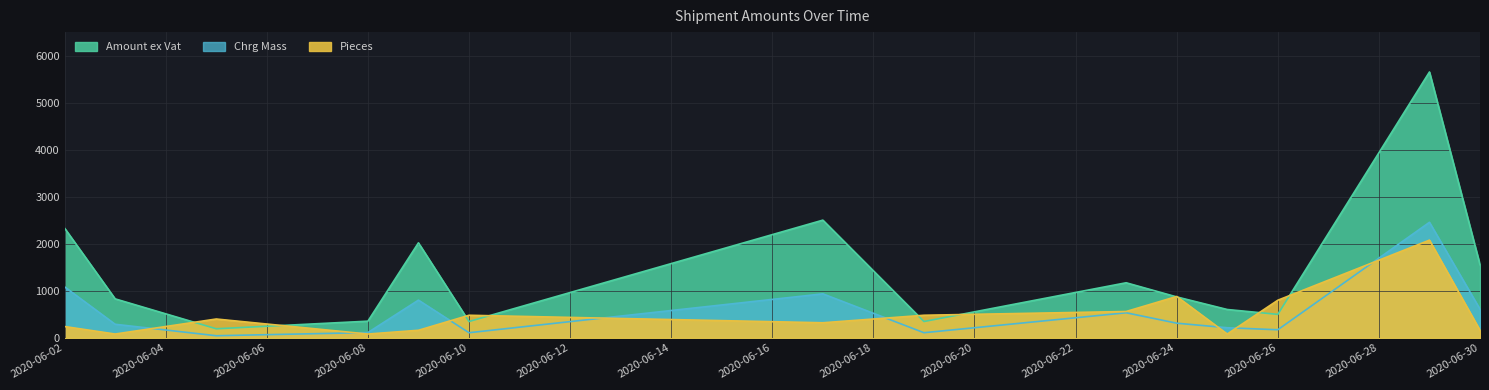

What is the lowest value of the Pieces series?

80.0